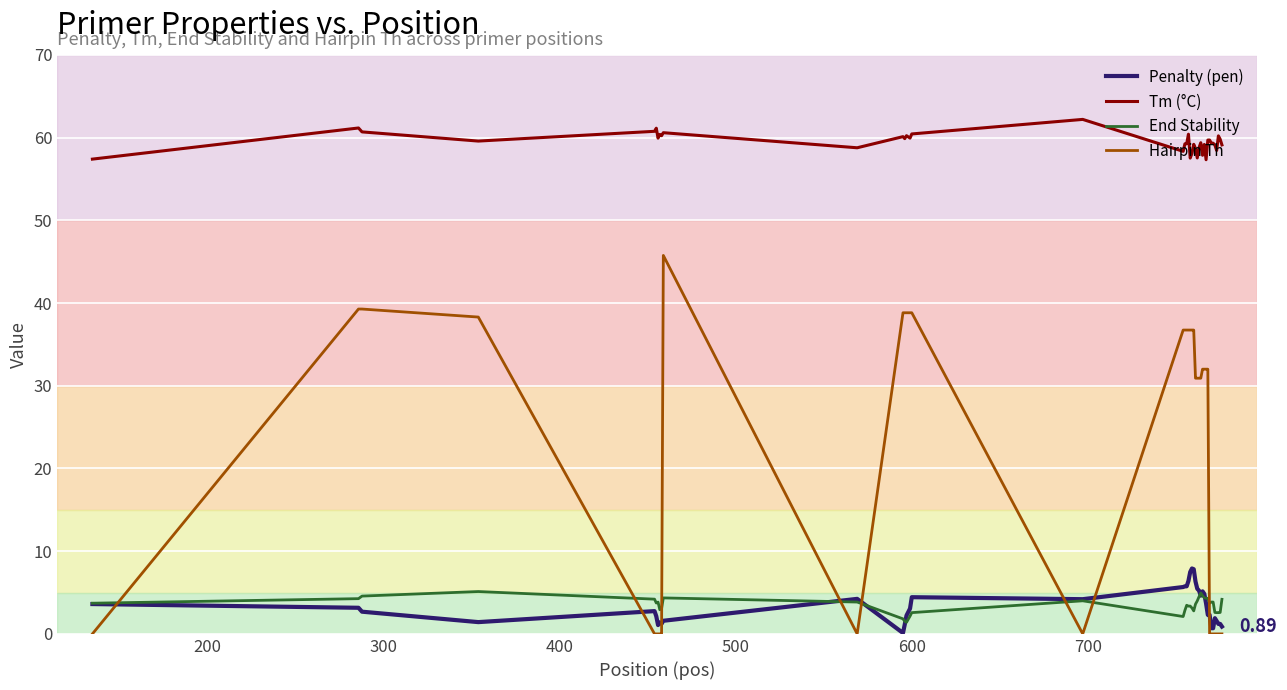

Which series has the widest spread of values?

Hairpin Th